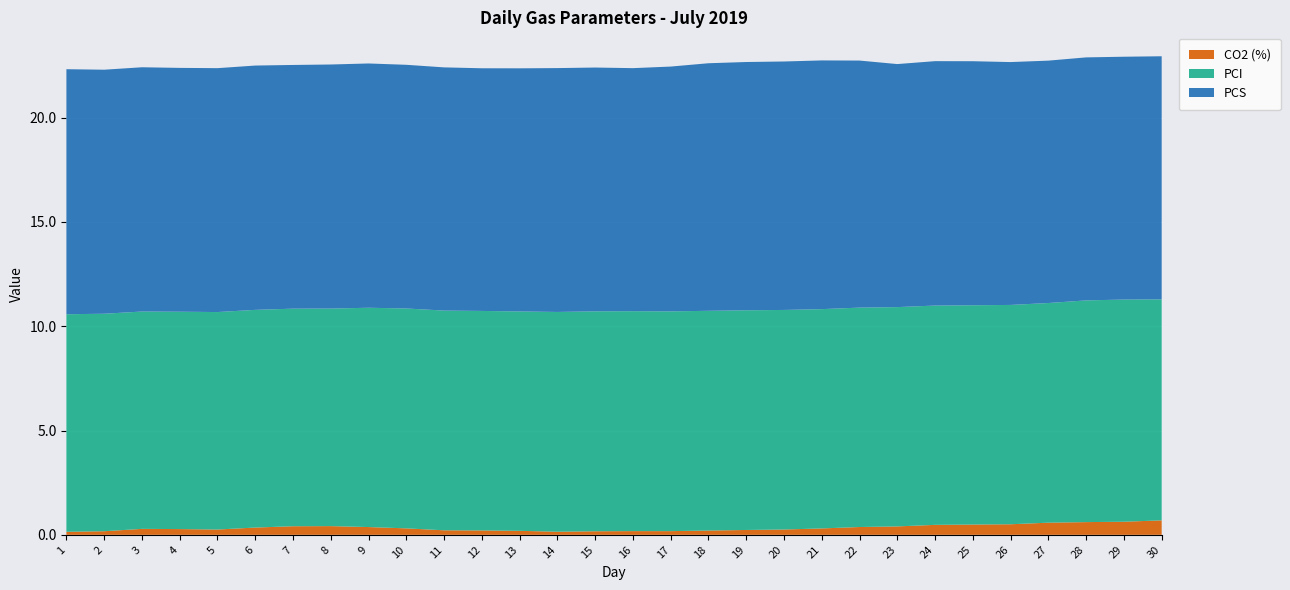

Reading left to right, what are all the values shown in this chart?

PCS: 1=11.7	2=11.7	3=11.7	4=11.7	5=11.7	6=11.7	7=11.7	8=11.7	9=11.7	10=11.7	11=11.7	12=11.6	13=11.7	14=11.7	15=11.7	16=11.7	17=11.7	18=11.9	19=11.9	20=11.9	21=11.9	22=11.8	23=11.7	24=11.7	25=11.7	26=11.6	27=11.6	28=11.6	29=11.6	30=11.7
PCI: 1=10.4	2=10.4	3=10.4	4=10.4	5=10.4	6=10.4	7=10.4	8=10.4	9=10.5	10=10.5	11=10.5	12=10.5	13=10.5	14=10.5	15=10.5	16=10.5	17=10.5	18=10.5	19=10.5	20=10.5	21=10.5	22=10.5	23=10.5	24=10.5	25=10.5	26=10.5	27=10.5	28=10.6	29=10.7	30=10.6
CO2 (%): 1=0.1	2=0.2	3=0.3	4=0.3	5=0.3	6=0.3	7=0.4	8=0.4	9=0.4	10=0.3	11=0.2	12=0.2	13=0.2	14=0.1	15=0.2	16=0.2	17=0.2	18=0.2	19=0.2	20=0.3	21=0.3	22=0.4	23=0.4	24=0.5	25=0.5	26=0.5	27=0.6	28=0.6	29=0.6	30=0.7